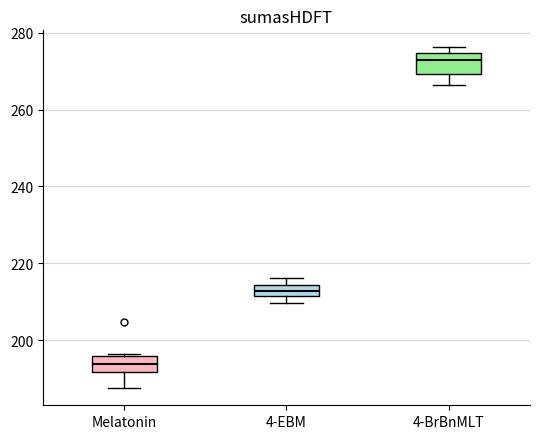

Where does the lower whisker of the box for Melatonin end on the y-axis? The values are not printed on the chart, so give them approximately, as read against the axis.

188